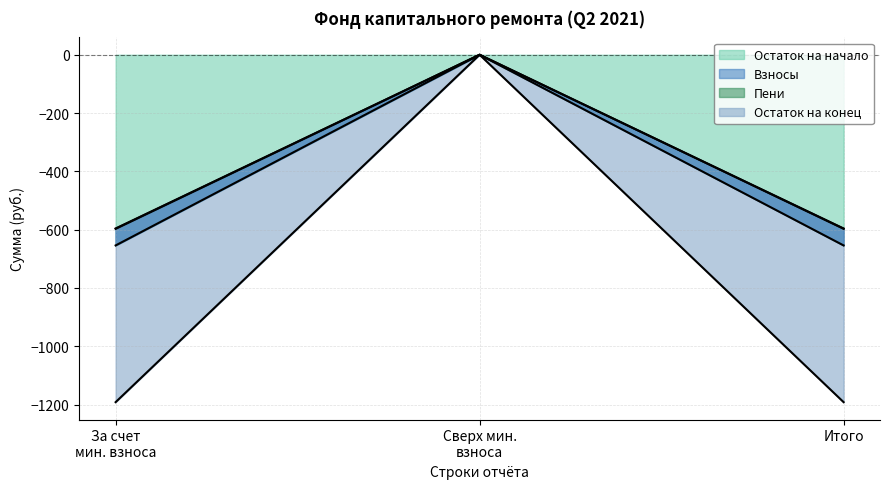

How many lines are shown in the chart?

4